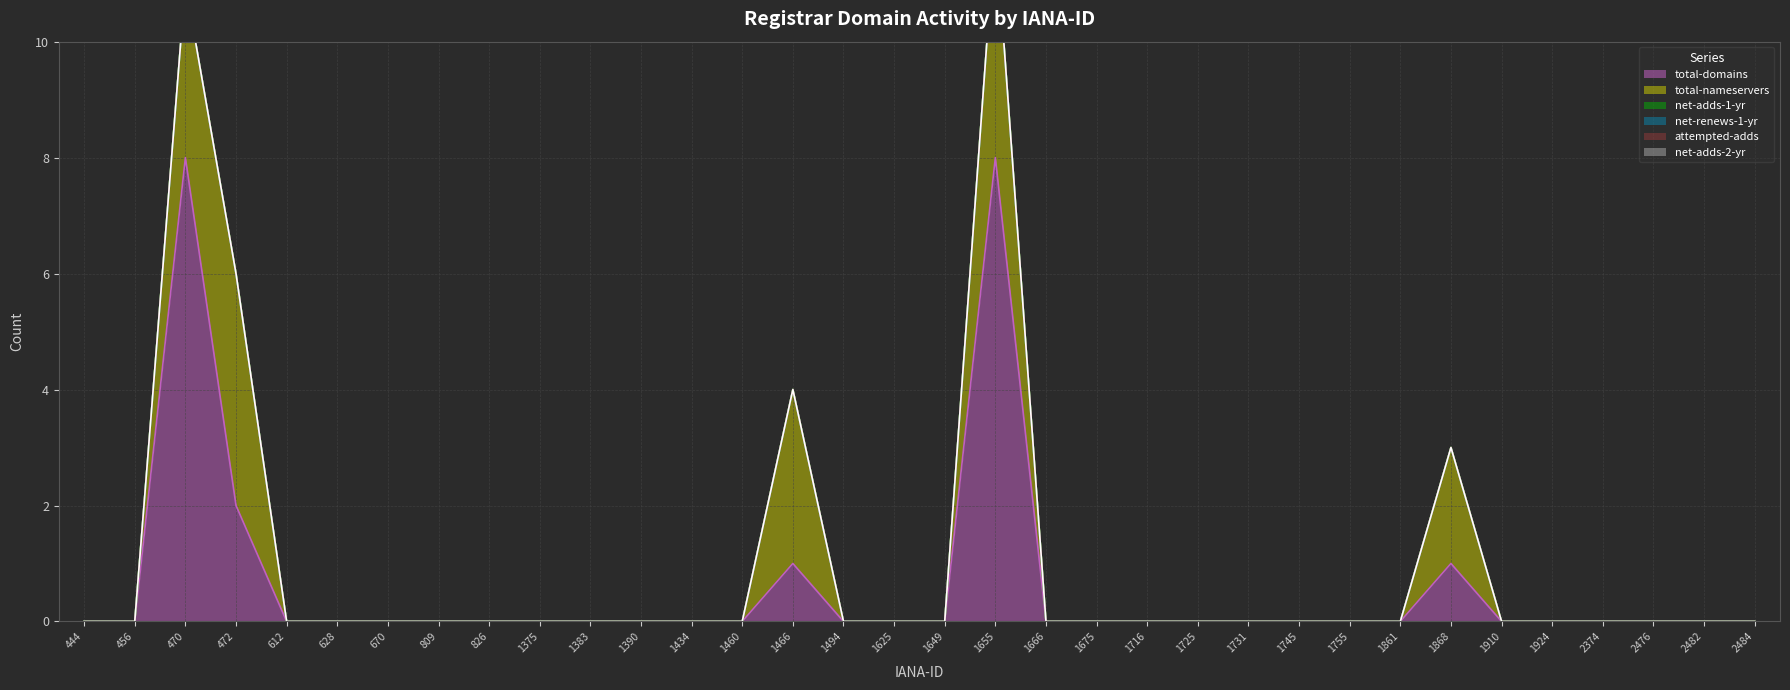

What is the value of the total-nameservers point at the 15th from the left?

3